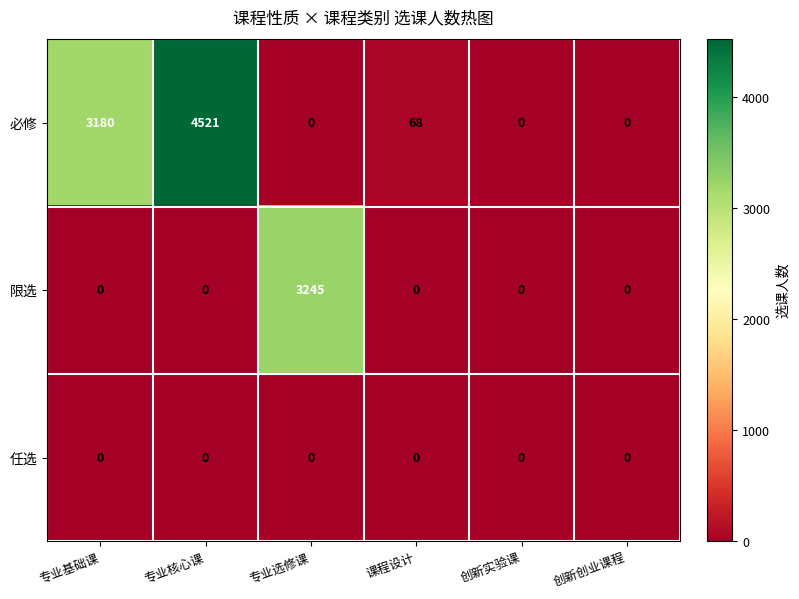

At which category is the sum across all series the highest?

专业核心课